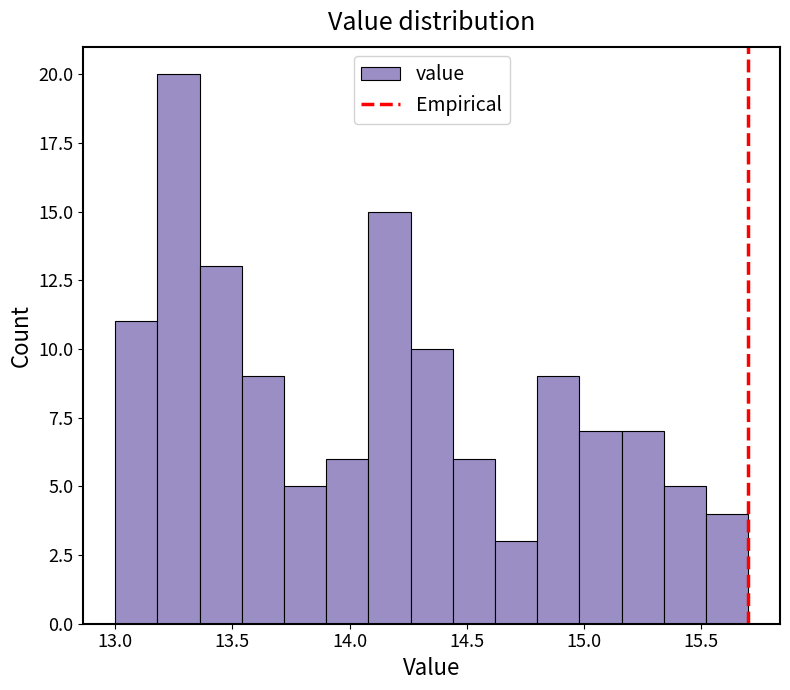

Read against the x-axis, roughly where is the centre of the tallest bar?

13.25